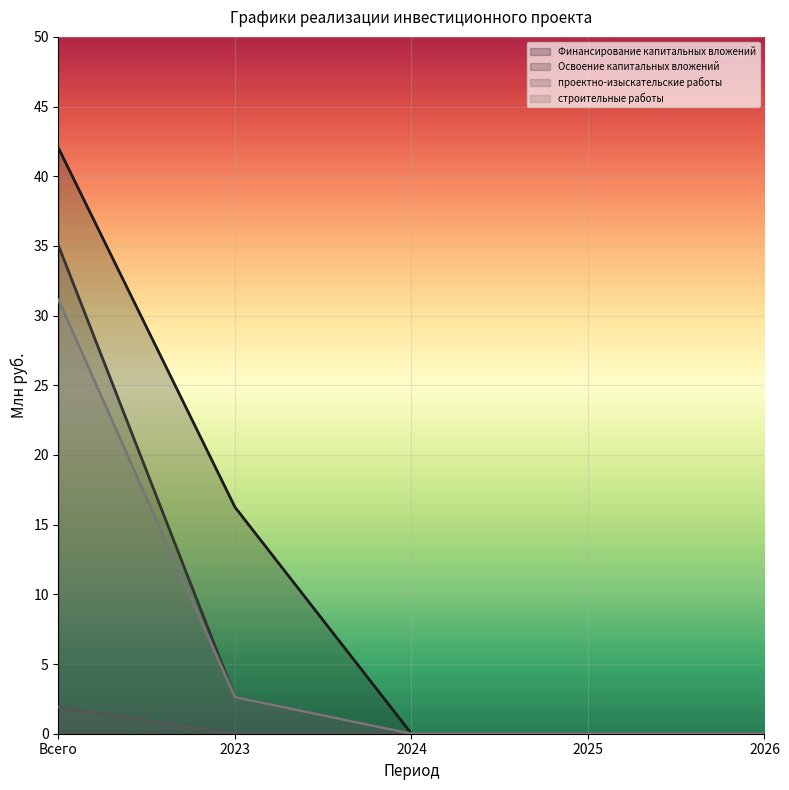

At which label does Финансирование капитальных вложений reach its minimum?

2024